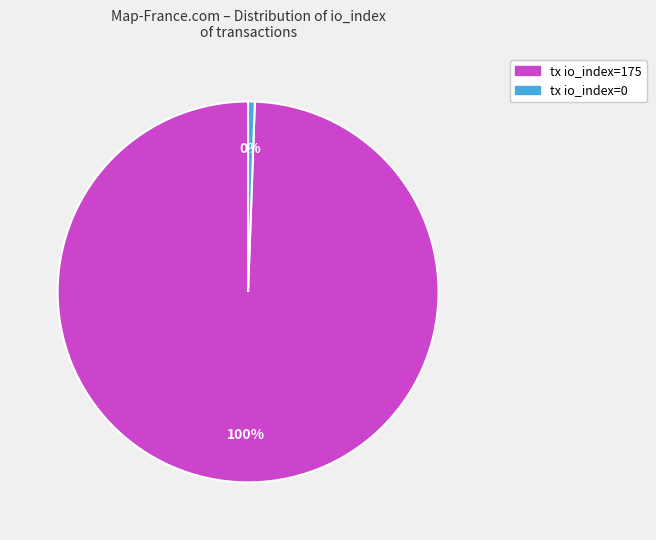

How many segments does this pie chart have?

2